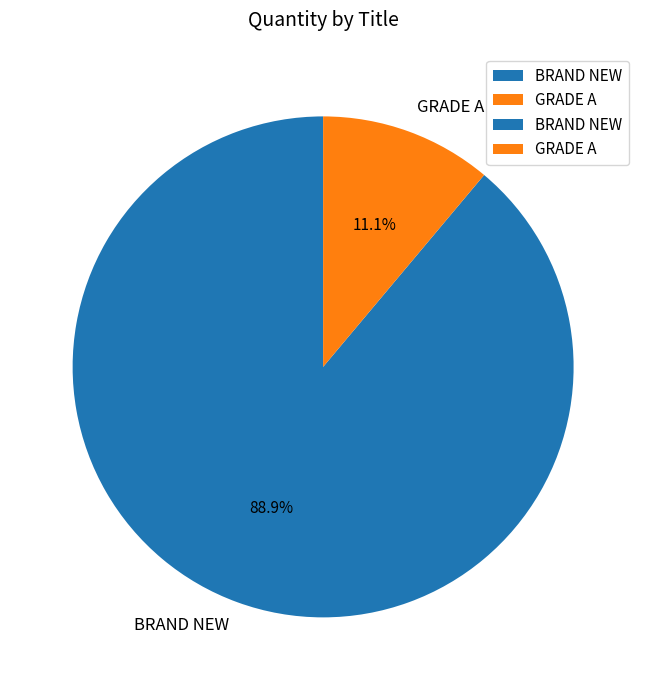

Does any single category account for the majority?

Yes